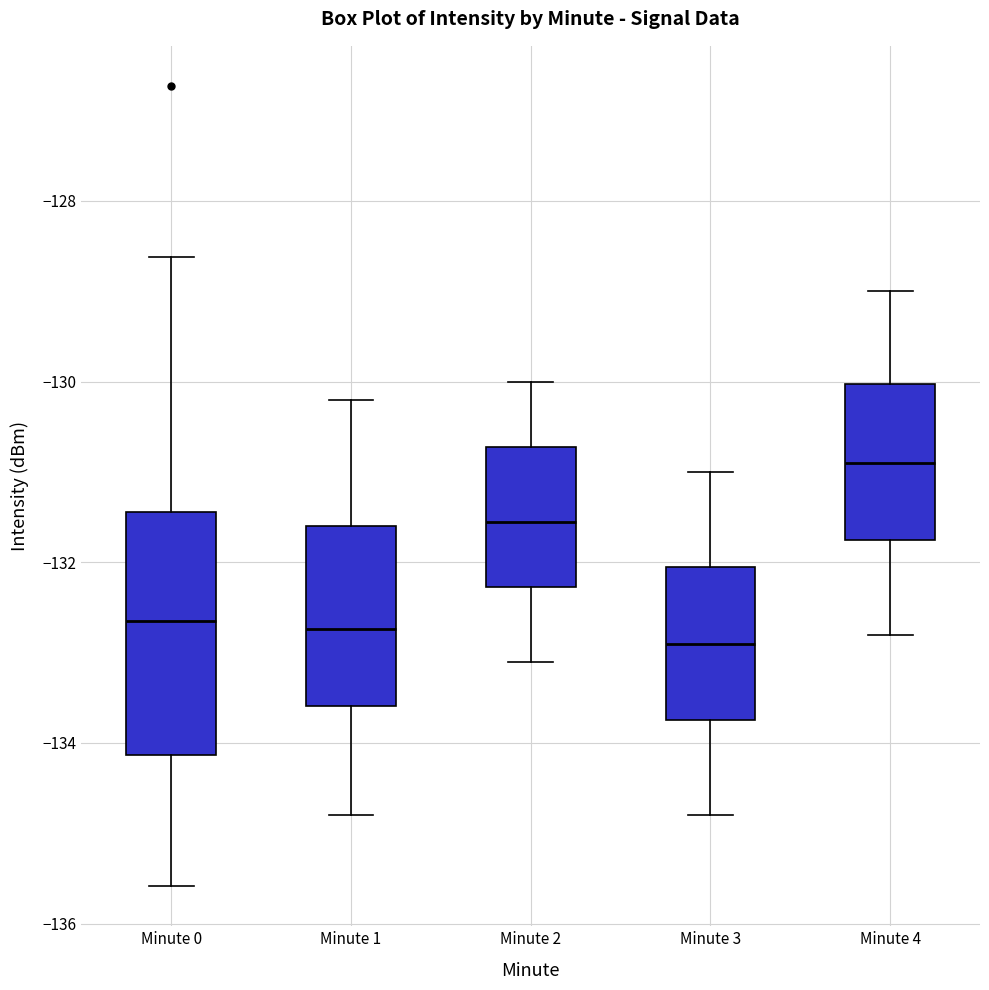

Where is the upper edge of the box for Minute 2 on the y-axis? The values are not printed on the chart, so give them approximately, as read against the axis.

-130.8